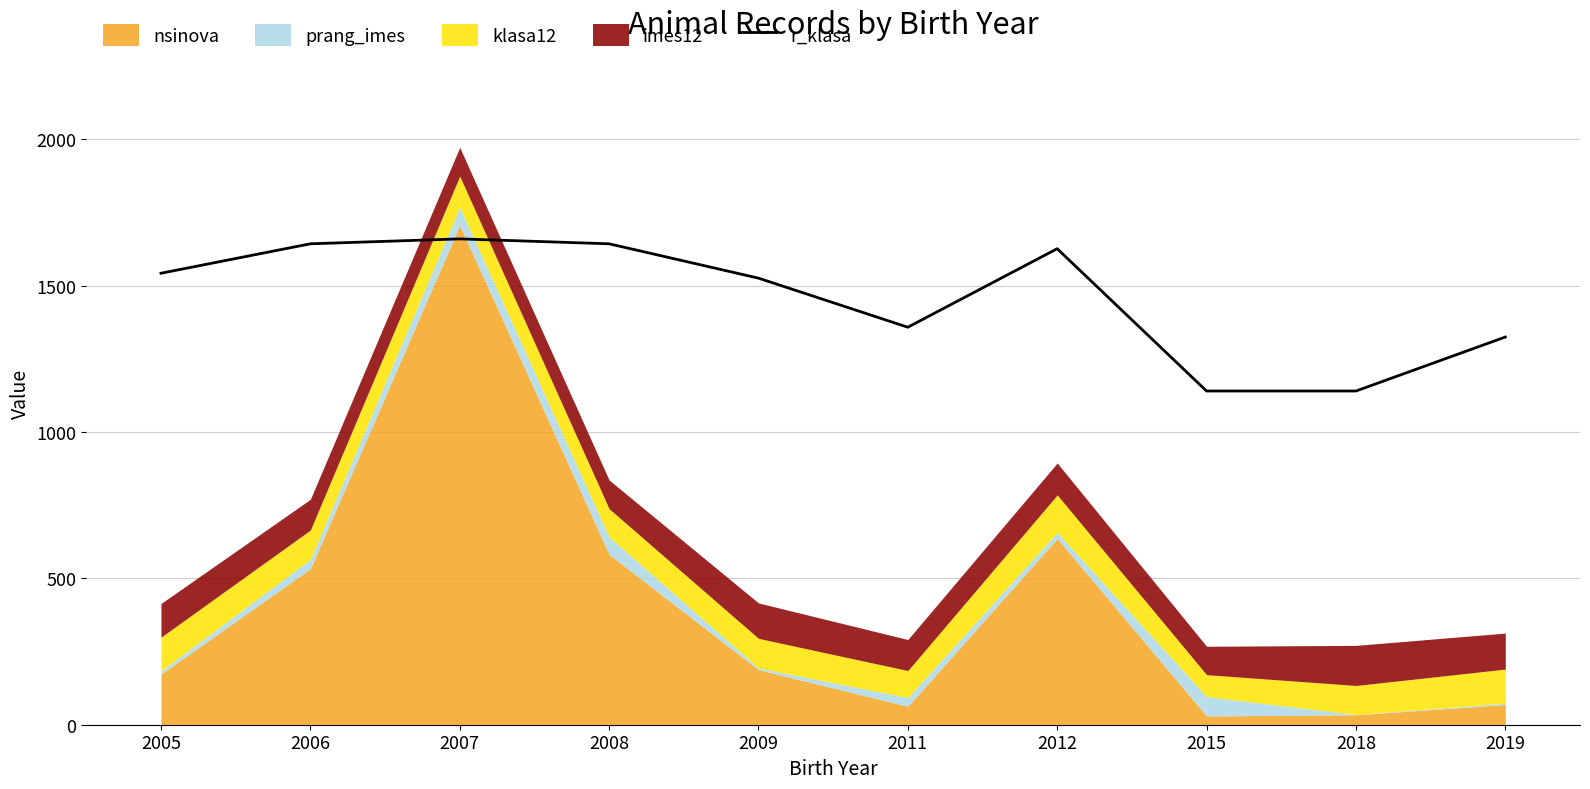

What is the change in value from 2011 to 2019?

-33.5